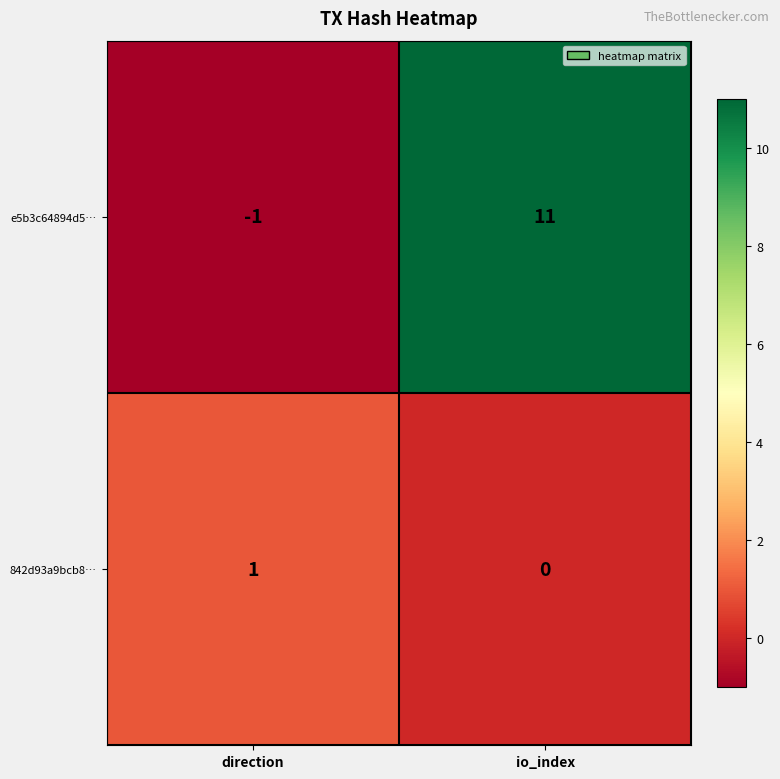

The 842d93a9bcb8… series shows 1 at direction. True or false?

True